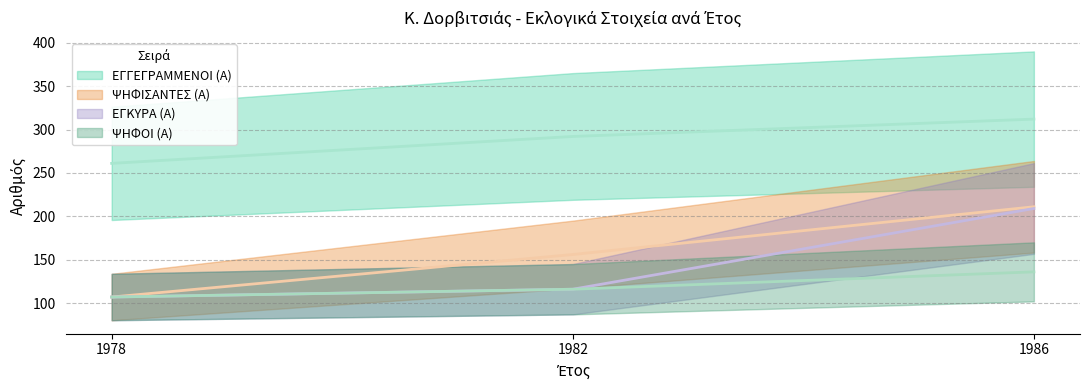

Where is ΨΗΦΙΣΑΝΤΕΣ (Α) nearest to the value 159?

1982